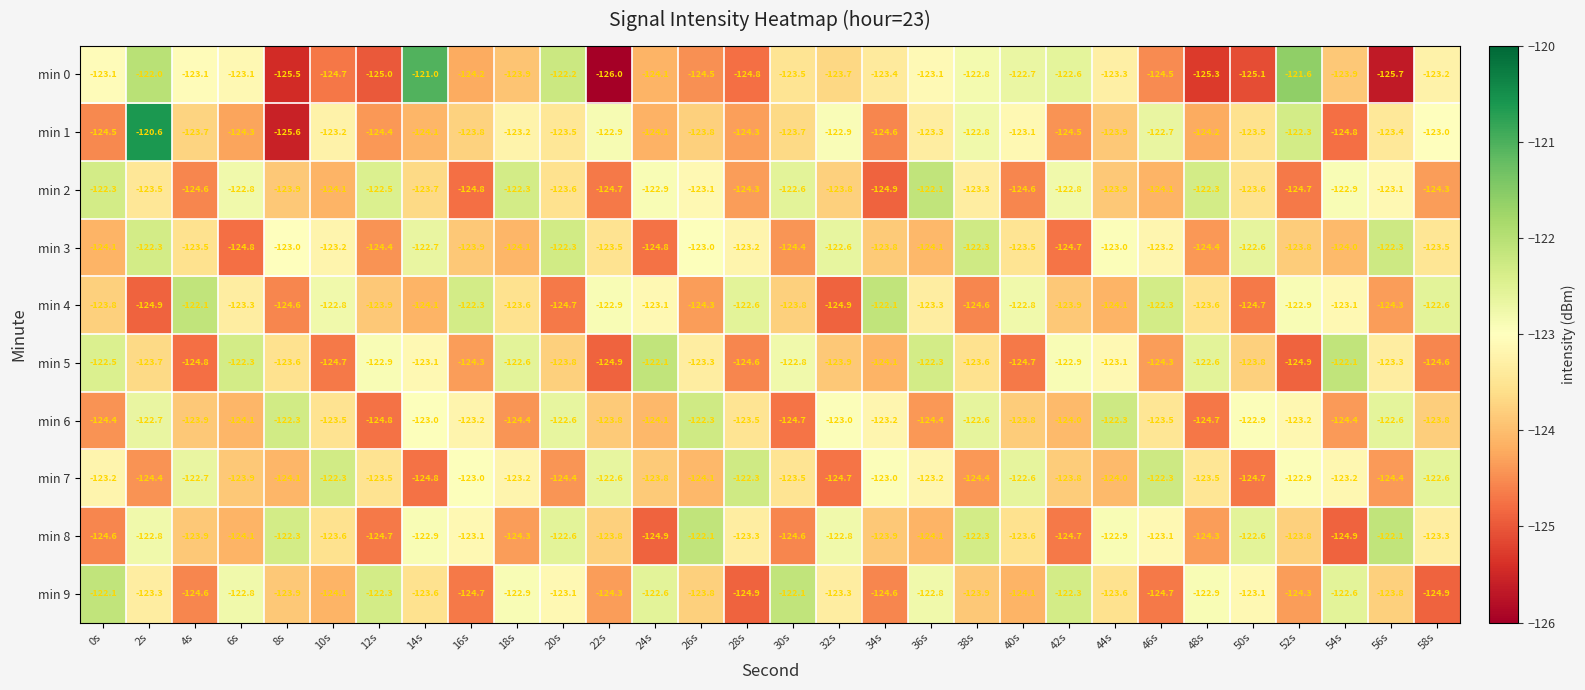

What is the total value across all series at 38s?

-1232.6